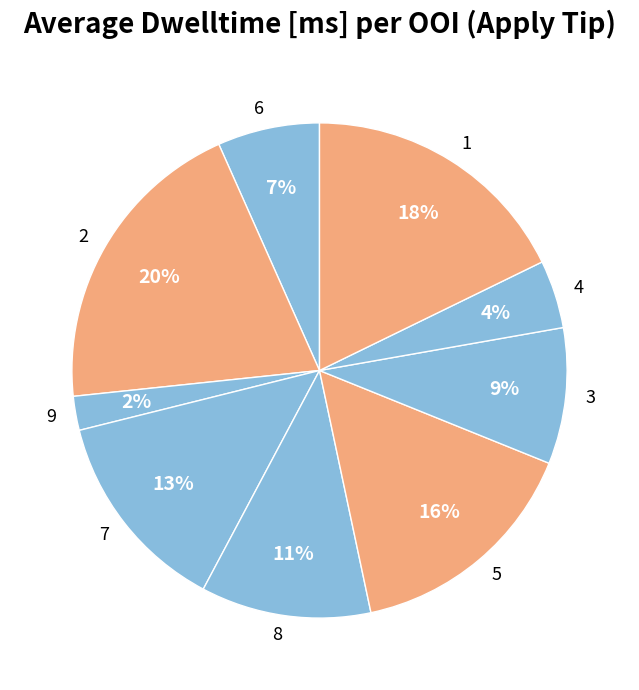

Does 3 account for over 50% of the chart?

No